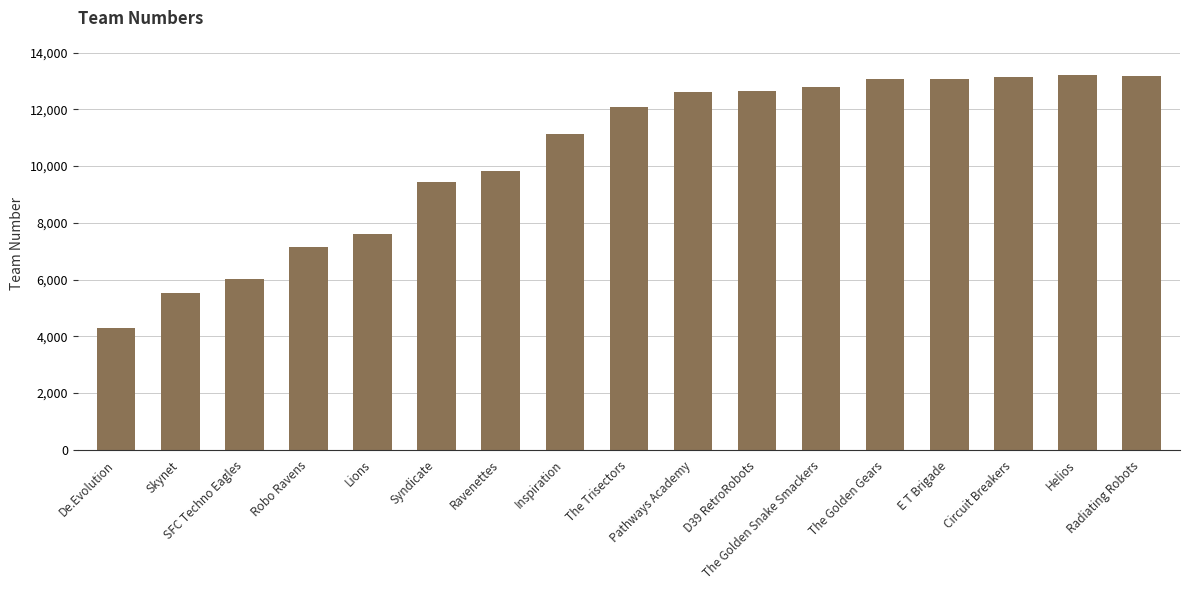

True or false: the data shows 12666 at D39 RetroRobots.

True